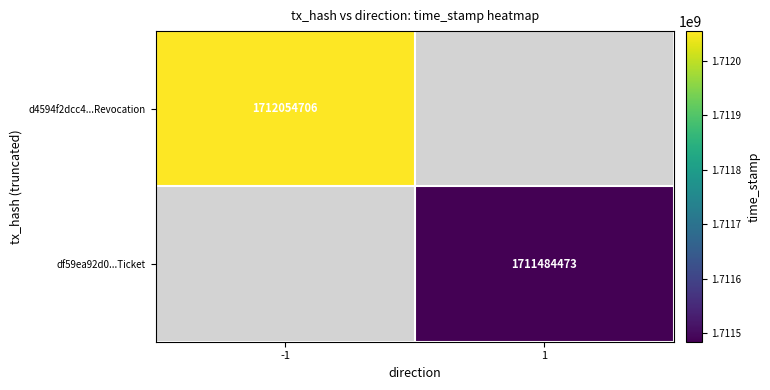

True or false: d4594f2dcc4...Revocation has a value of 1045692142 at -1.

False